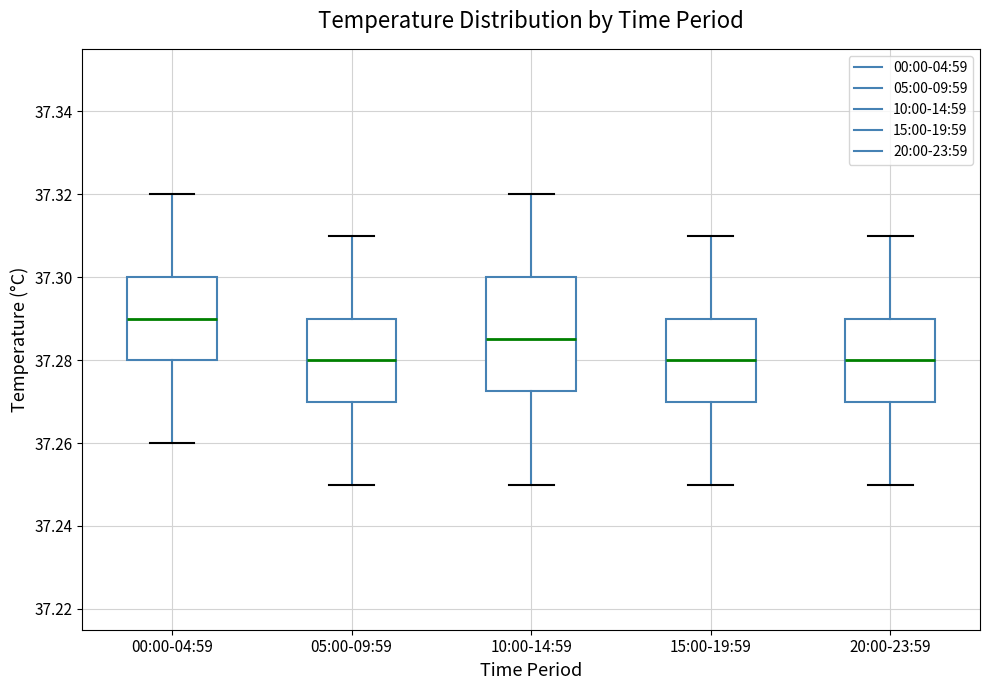

Reading left to right, transcribe this box plot: for each box, give where its median line is, the range the box spans, and where its two whiskers end, as read against the y-axis. The values are not printed on the chart, so give them approximately, as read against the axis.

00:00-04:59: median 37.290, box 37.280 to 37.300, whiskers 37.260 to 37.320
05:00-09:59: median 37.280, box 37.270 to 37.290, whiskers 37.250 to 37.310
10:00-14:59: median 37.286, box 37.272 to 37.300, whiskers 37.250 to 37.320
15:00-19:59: median 37.280, box 37.270 to 37.290, whiskers 37.250 to 37.310
20:00-23:59: median 37.280, box 37.270 to 37.290, whiskers 37.250 to 37.310